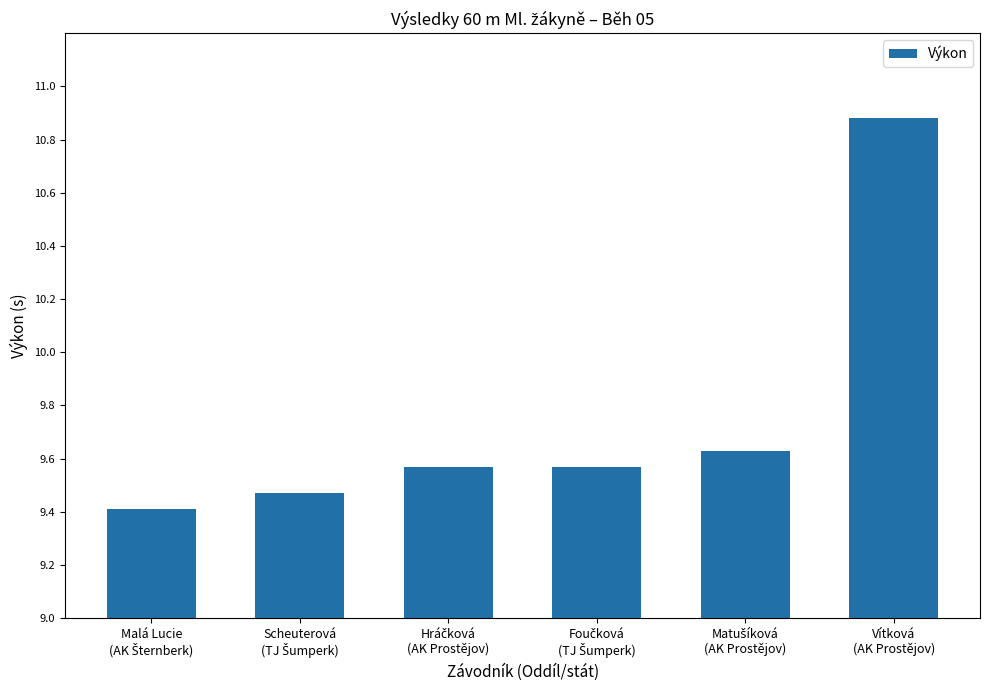

What is the smallest value displayed?

9.4